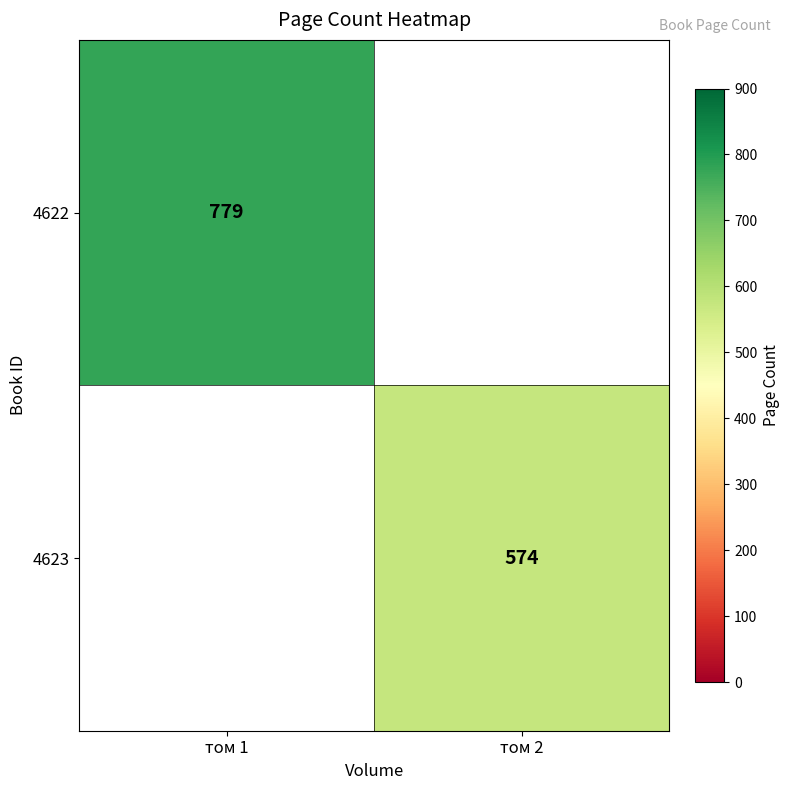

Is it true that 4622 equals 1240.6 at том 1?

False